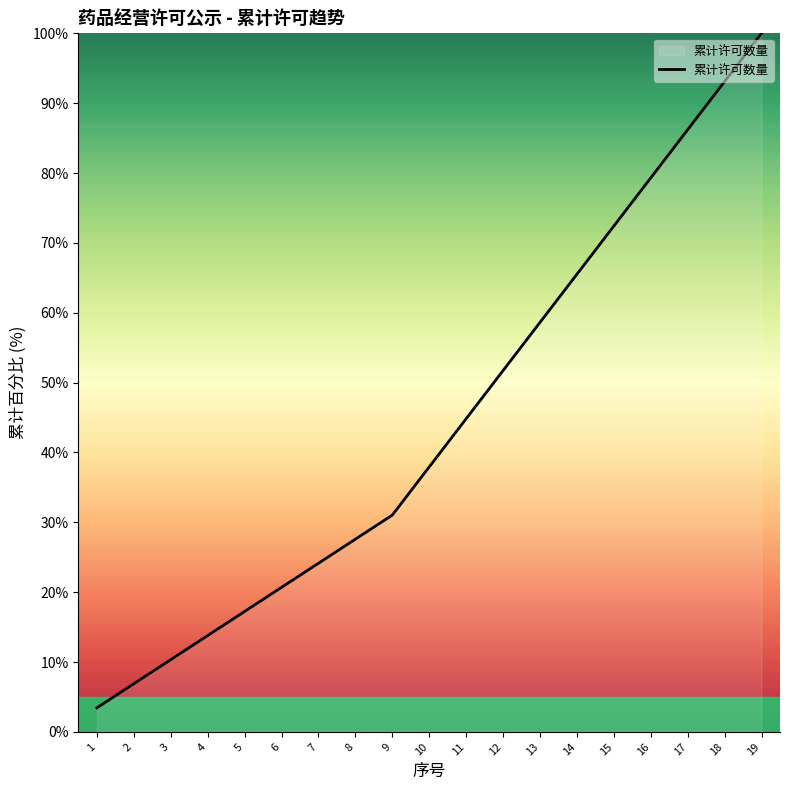

True or false: the data shows 17.2 at 5.

True